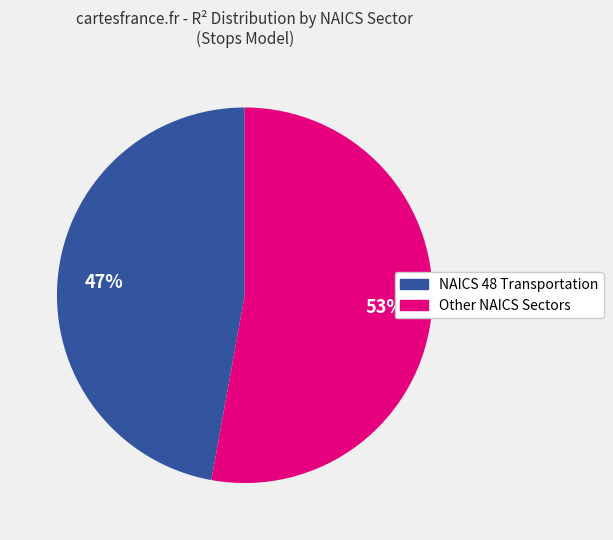

Is there a majority slice in this chart?

Yes